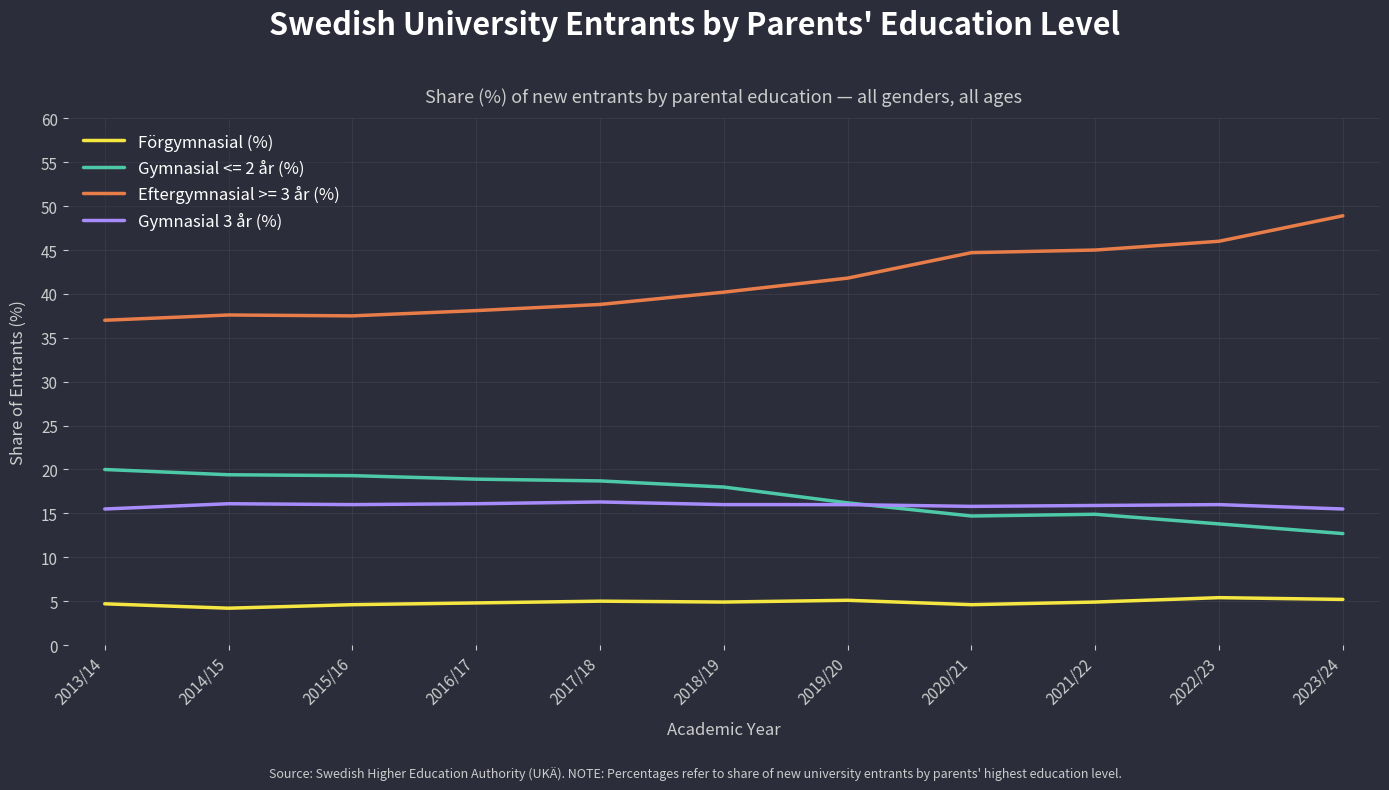

List the series in order of their peak value, highest first.

Eftergymnasial >= 3 år (%), Gymnasial <= 2 år (%), Gymnasial 3 år (%), Förgymnasial (%)